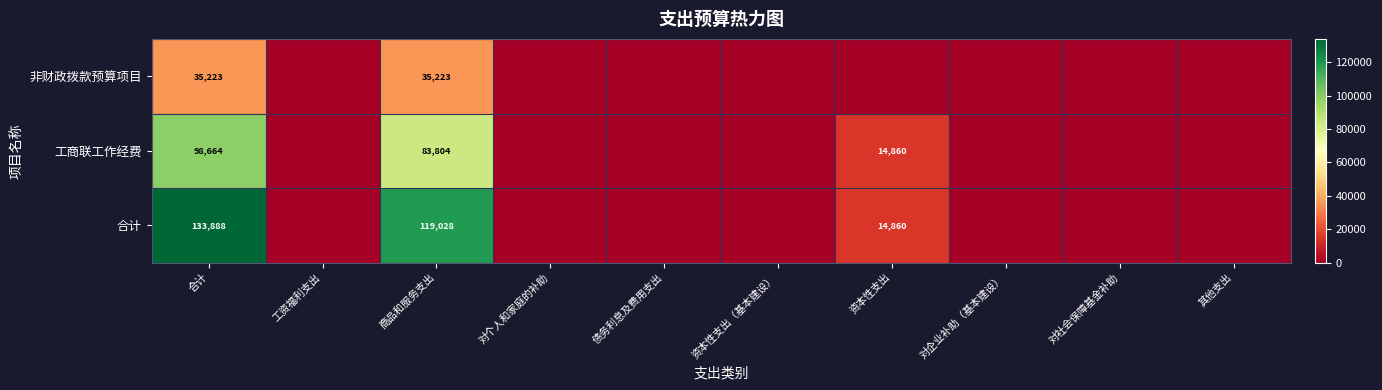

True or false: 合计 has a value of 14860 at 资本性支出.

True